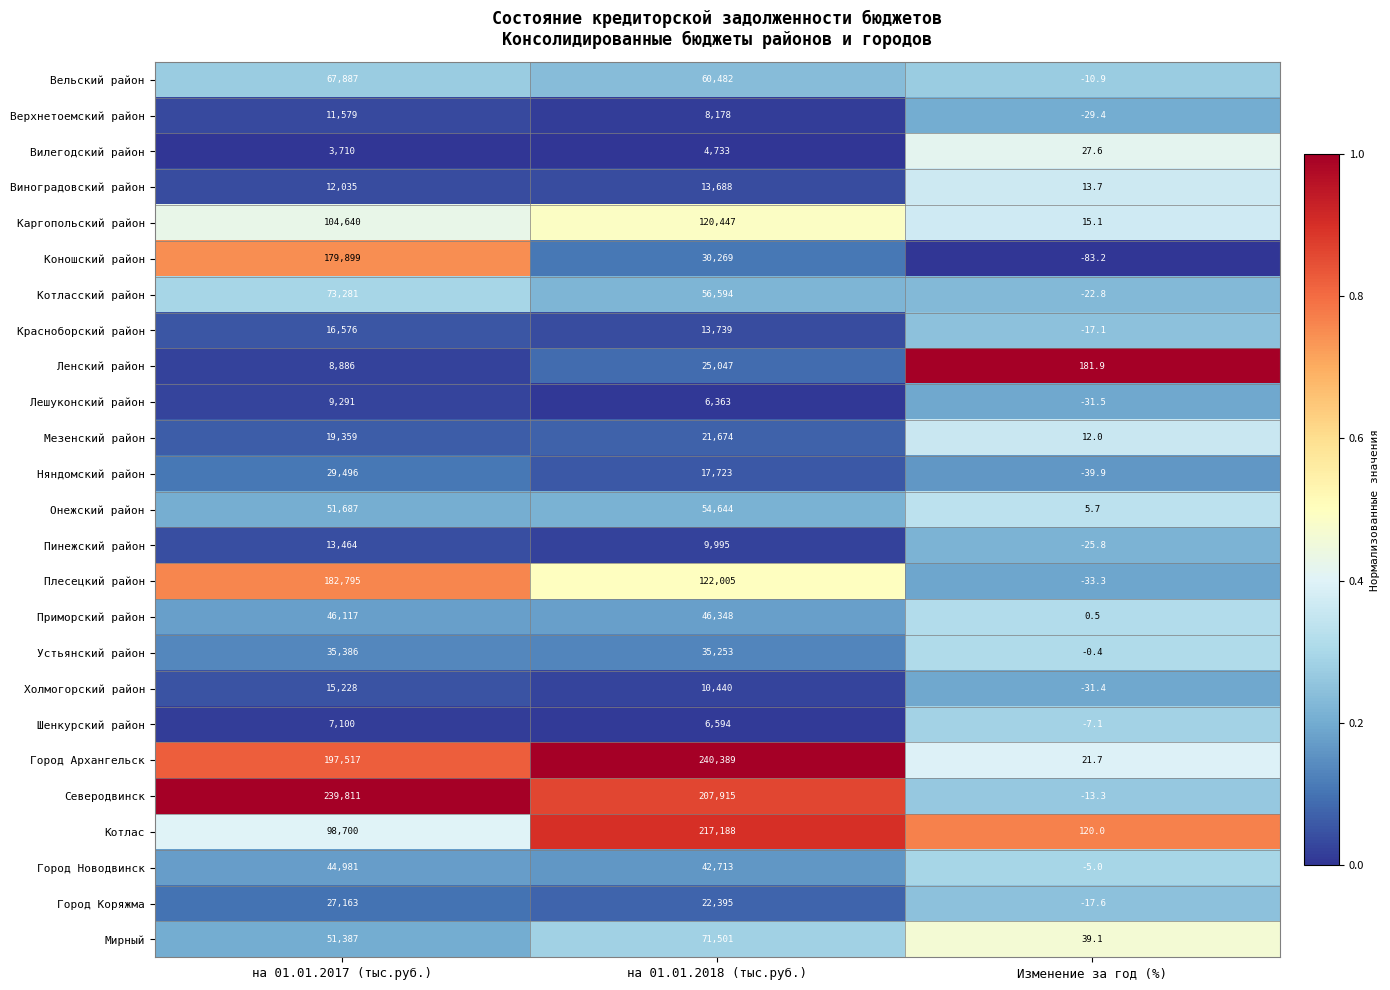

At which category is the sum across all series the highest?

на 01.01.2017 (тыс.руб.)